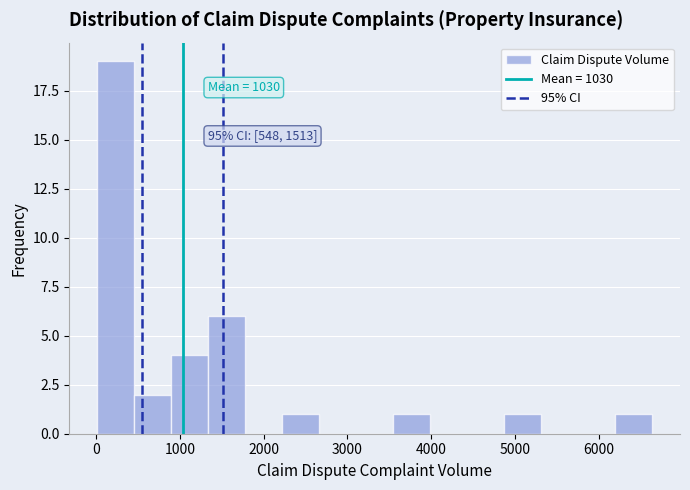

Over which range of the x-axis is the bar tallest?

0 to 500